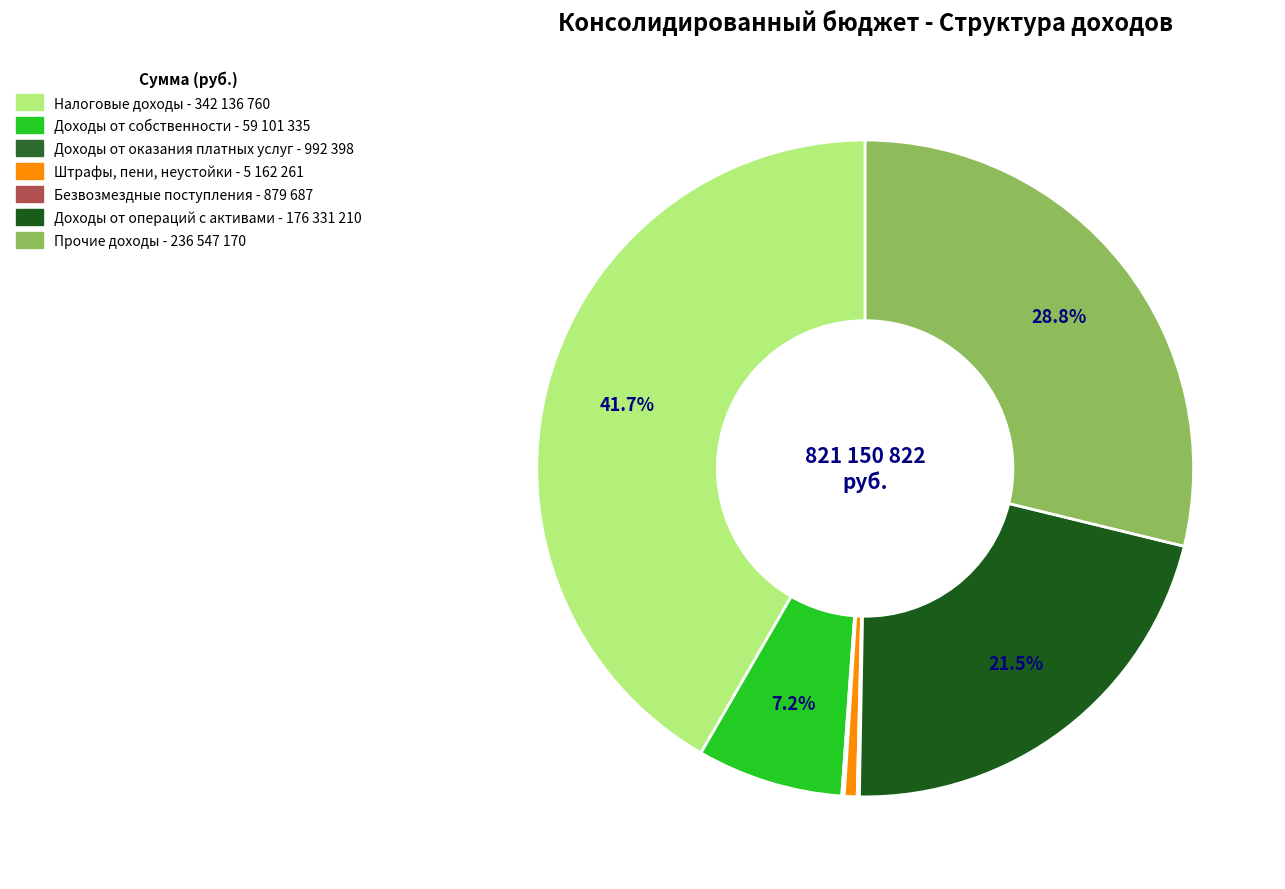

How many segments does this pie chart have?

7